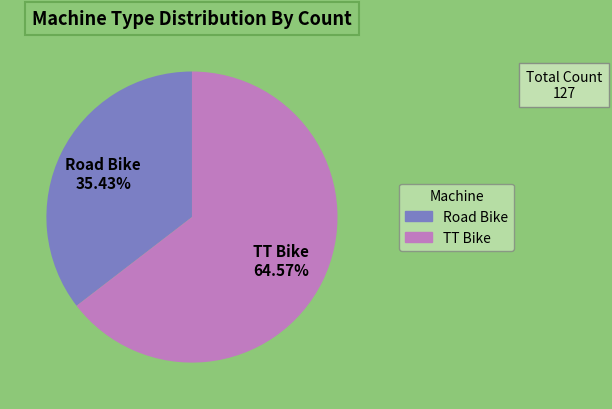

Approximately how many times larger is the value at Road Bike compared to TT Bike?

0.5